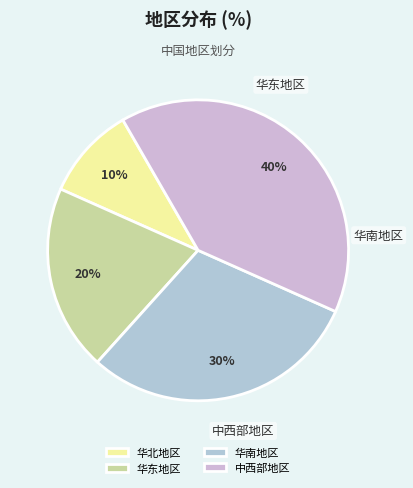

To the nearest percent, what percentage of the pie is 华南地区?

30%